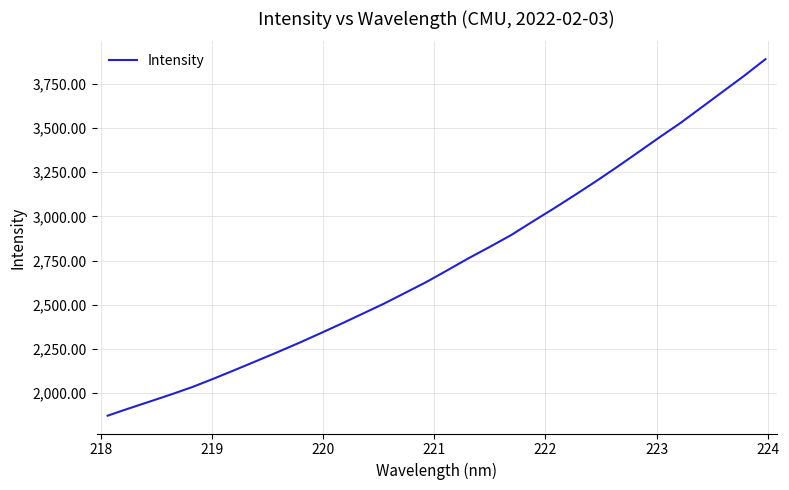

What is the difference between the maximum and minimum values?

2016.2